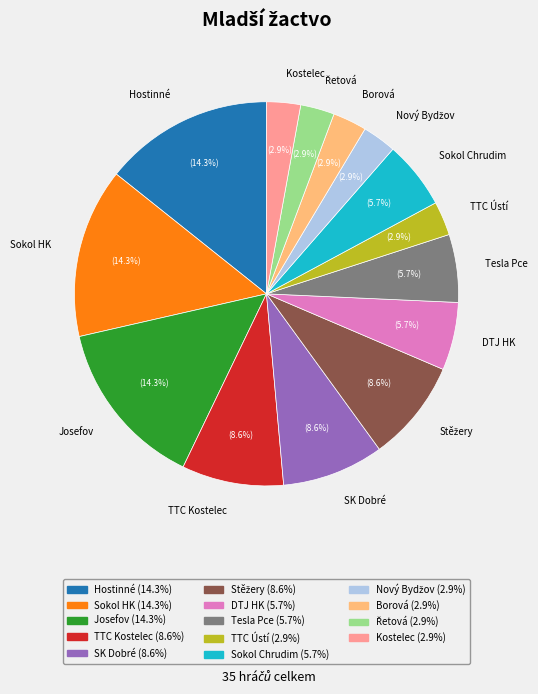

Does any single category account for the majority?

No